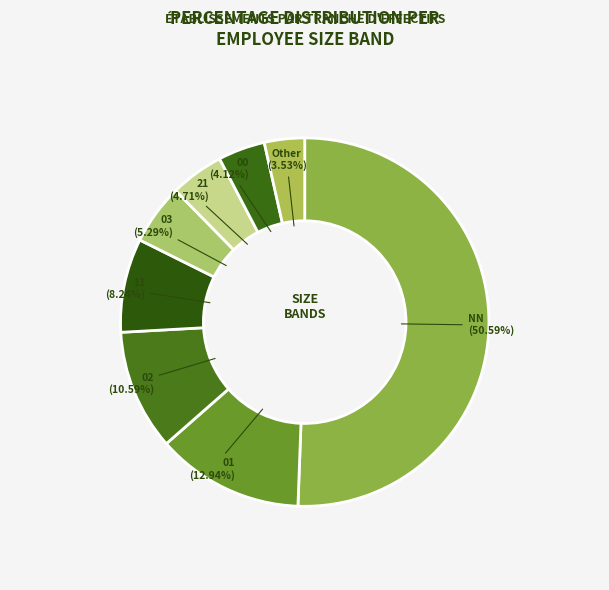

What is the total percentage of 00 and 21?

8.8%